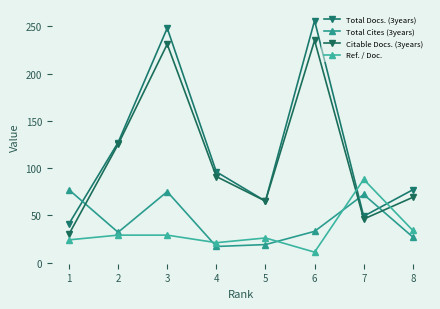

True or false: Total Cites (3years) has a value of 72 at 7.

True